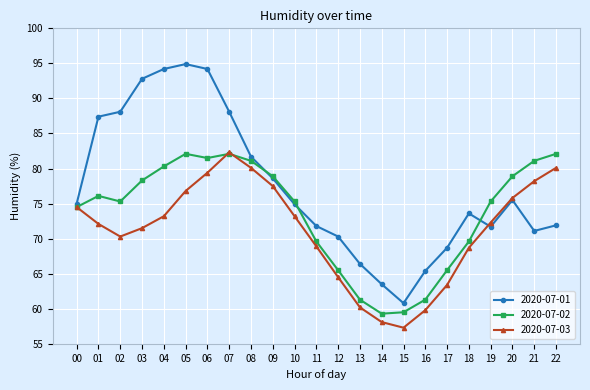

In 2020-07-02, how many points are lower than both neighbors (excluding endpoints)?

3